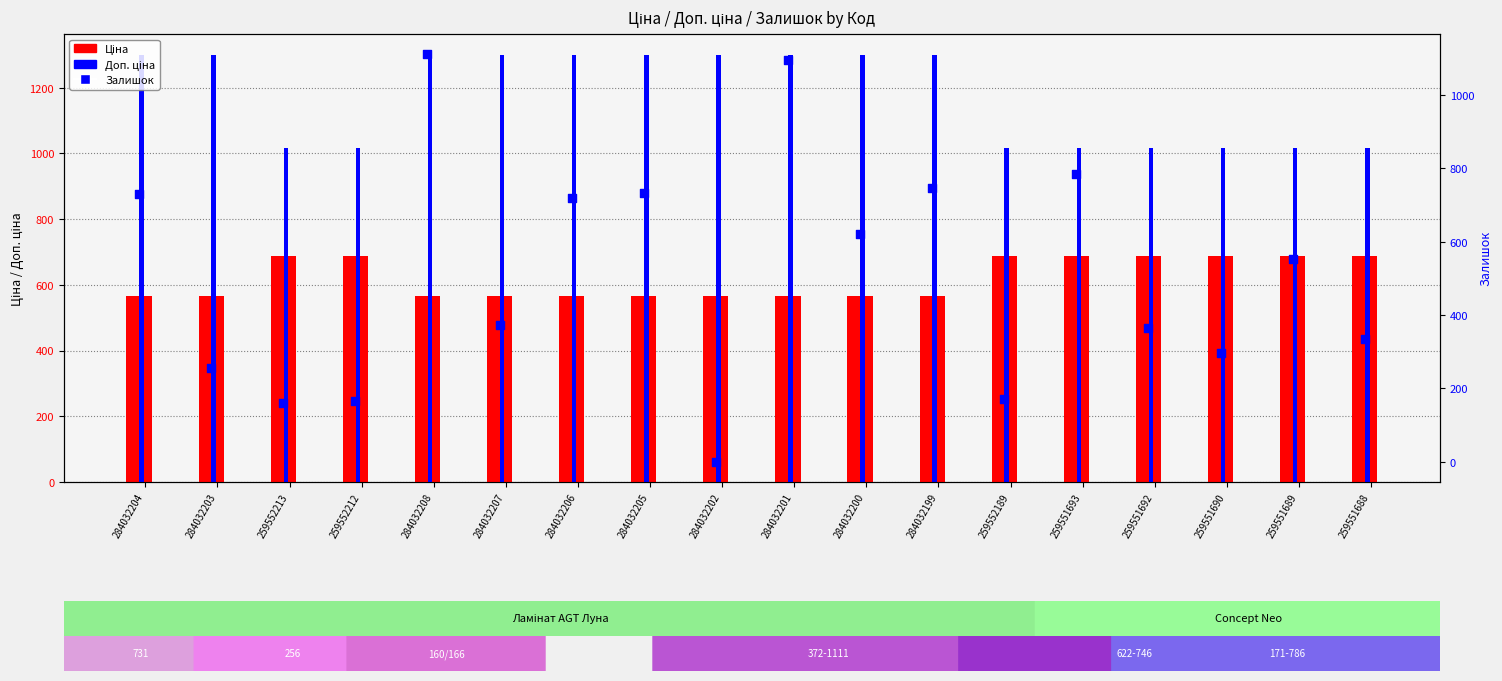

Is the value of Залишок at 284032207 greater than the value of Доп. ціна at 259552189?

No